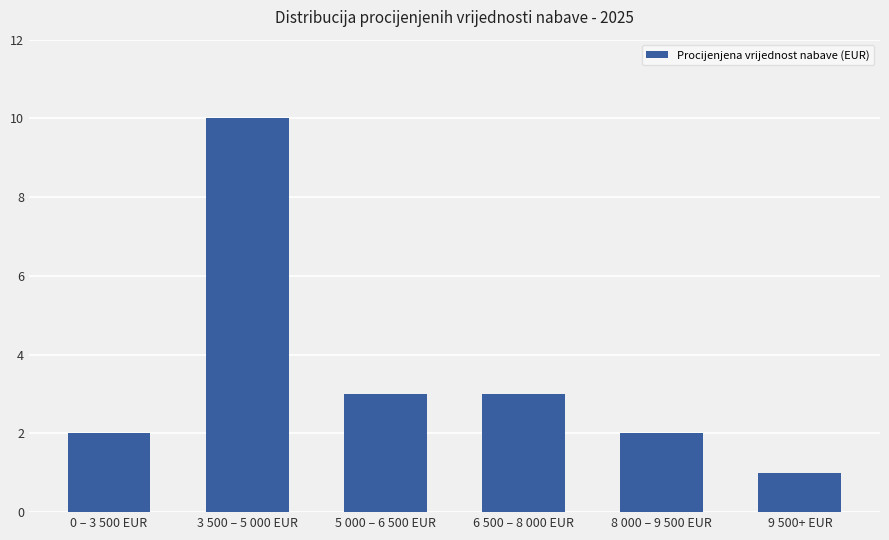

Are the bars grouped side by side (vs. stacked)?

No